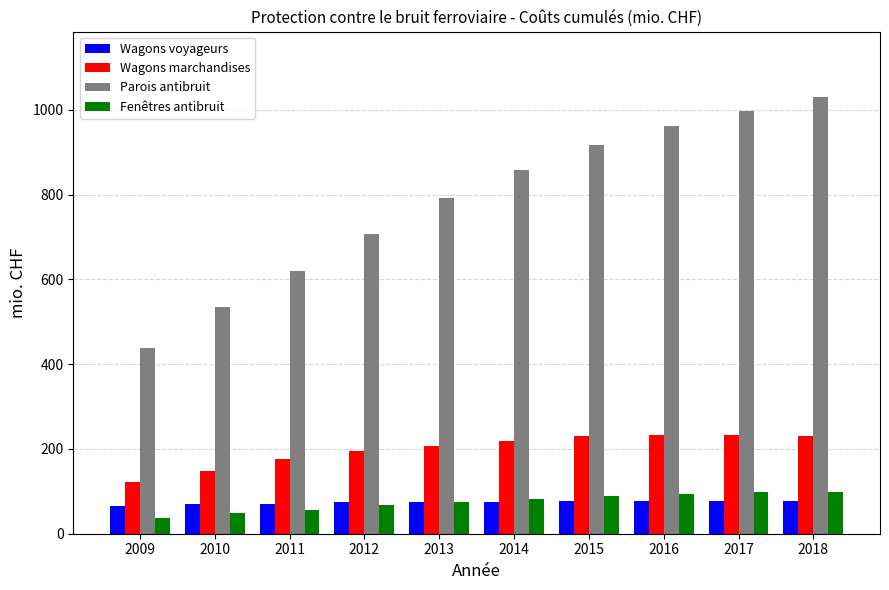

What is the value of the Fenêtres antibruit bar at the 7th from the left?

90